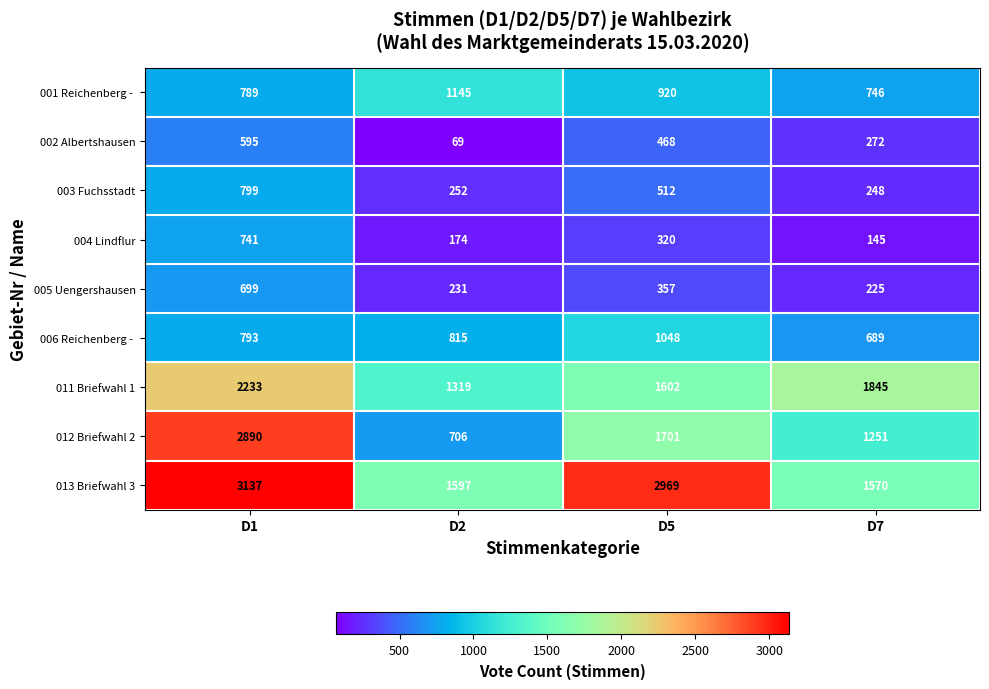

What is the greatest value displayed?

3137